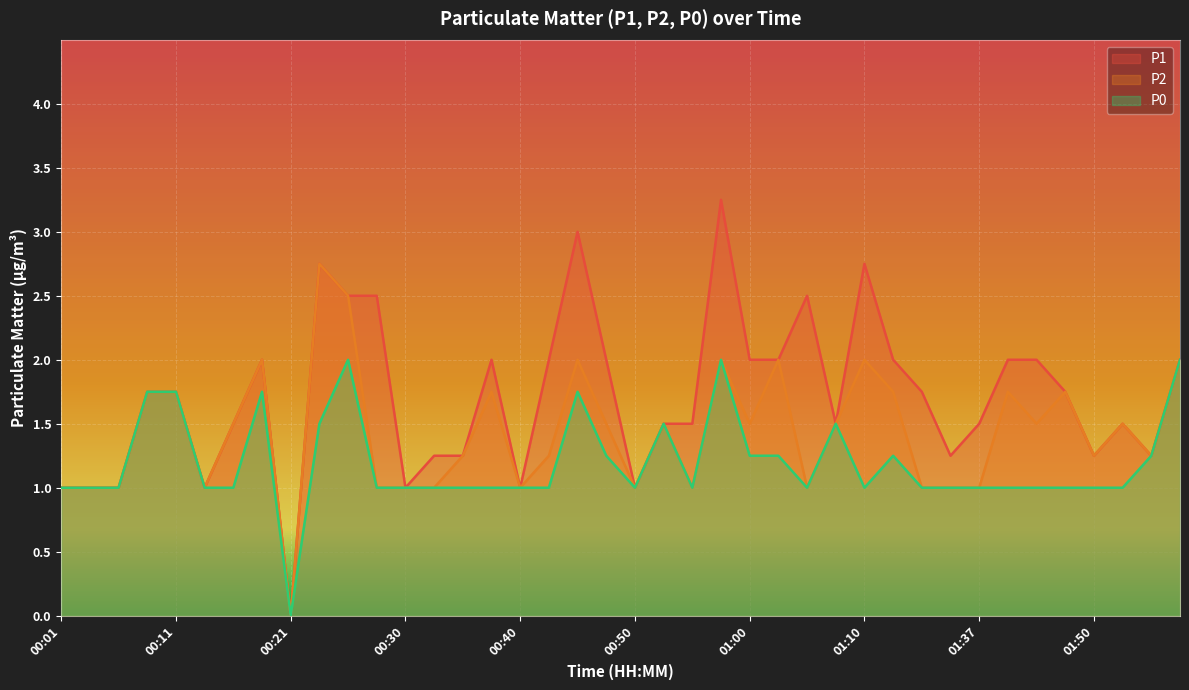

Which series changed the most between 00:35 and 01:39?

P1